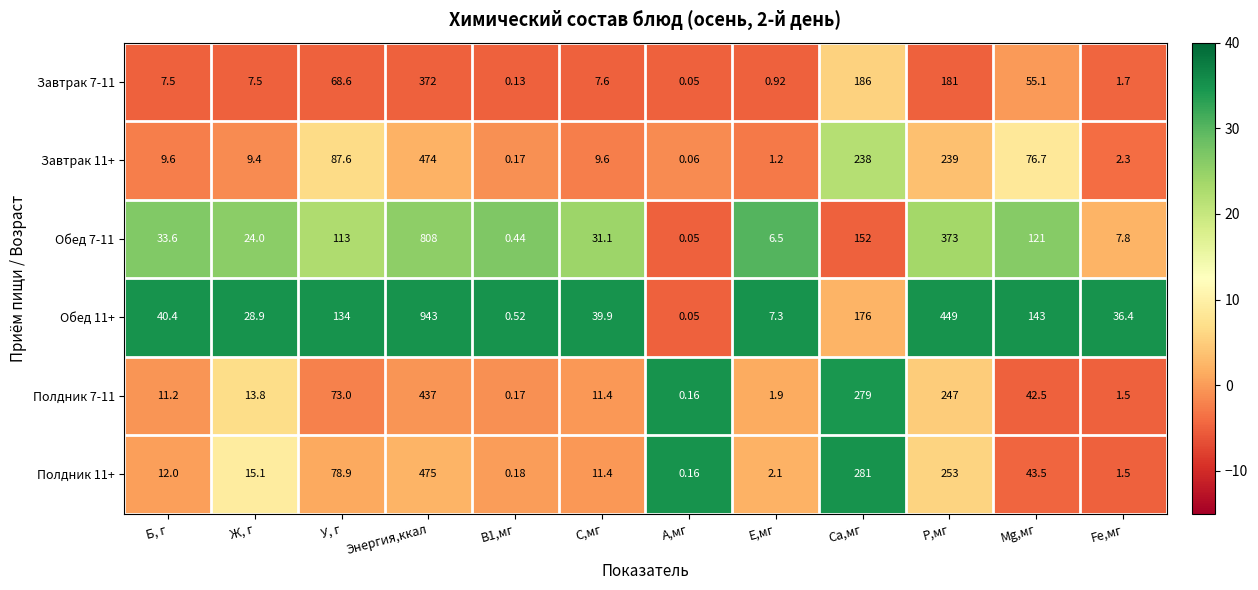

At which label does Полдник 7-11 first exceed 13?

Ж, г